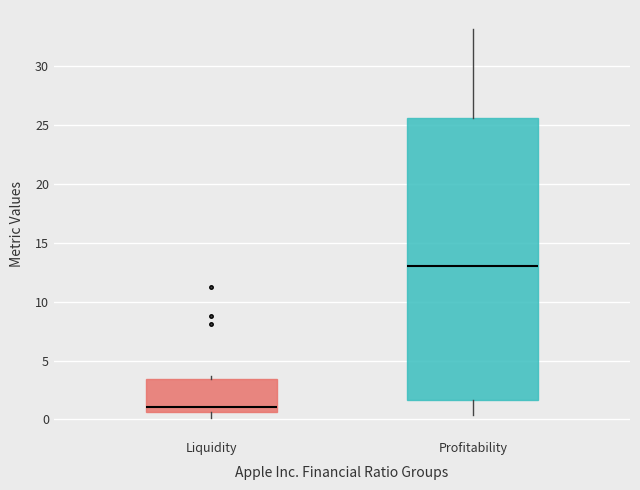

Where does the median line of the box for Profitability sit on the y-axis? The values are not printed on the chart, so give them approximately, as read against the axis.

13.0